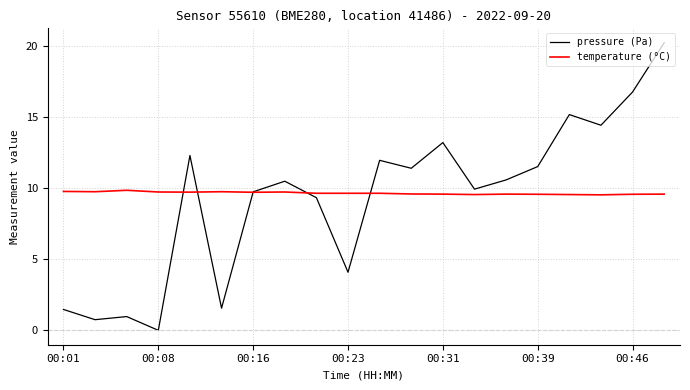

Which series has the largest range (max minus min)?

pressure (Pa)